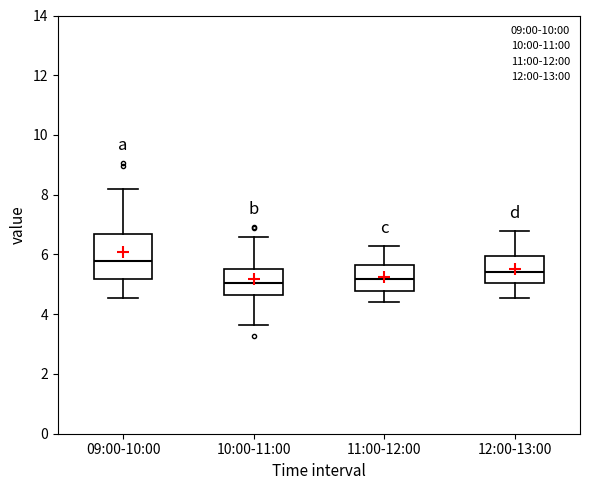

Reading left to right, transcribe this box plot: for each box, give where its median line is, the range the box spans, and where its two whiskers end, as read against the y-axis. The values are not printed on the chart, so give them approximately, as read against the axis.

09:00-10:00: median 5.8, box 5.2 to 6.6, whiskers 4.6 to 8.2
10:00-11:00: median 5.0, box 4.6 to 5.6, whiskers 3.6 to 6.6
11:00-12:00: median 5.2, box 4.8 to 5.6, whiskers 4.4 to 6.4
12:00-13:00: median 5.4, box 5.0 to 6.0, whiskers 4.6 to 6.8